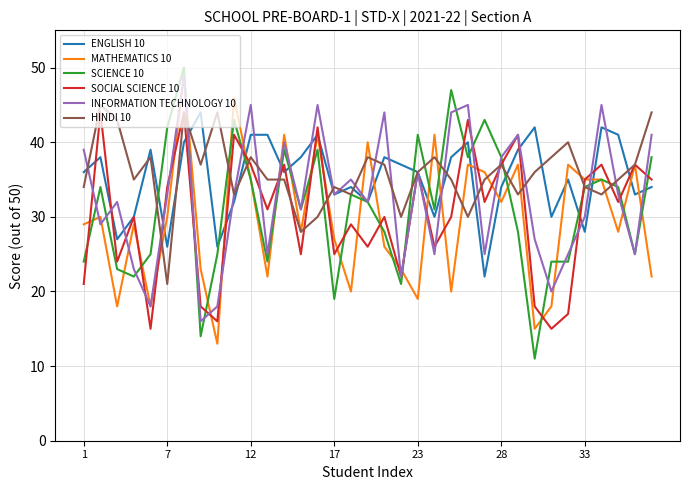

What is the average value of the ENGLISH 10 series?

35